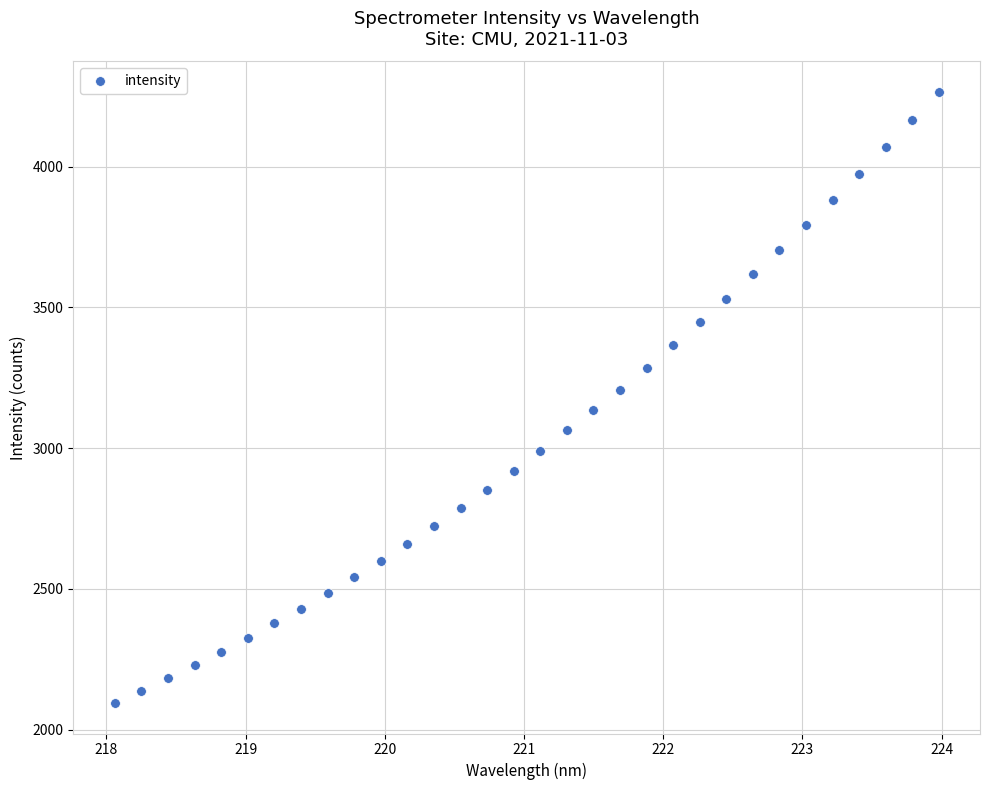

What is the range of X values (max minus min)?

5.9